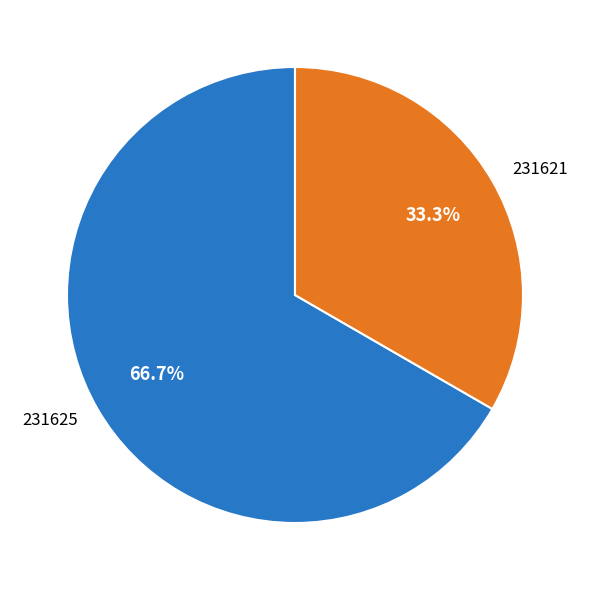

What is the ratio of the value at 231621 to the value at 231625?

0.5